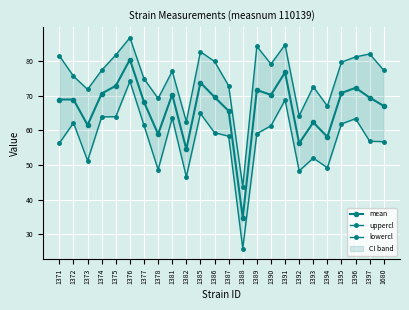

True or false: mean and uppercl intersect in this chart.

False